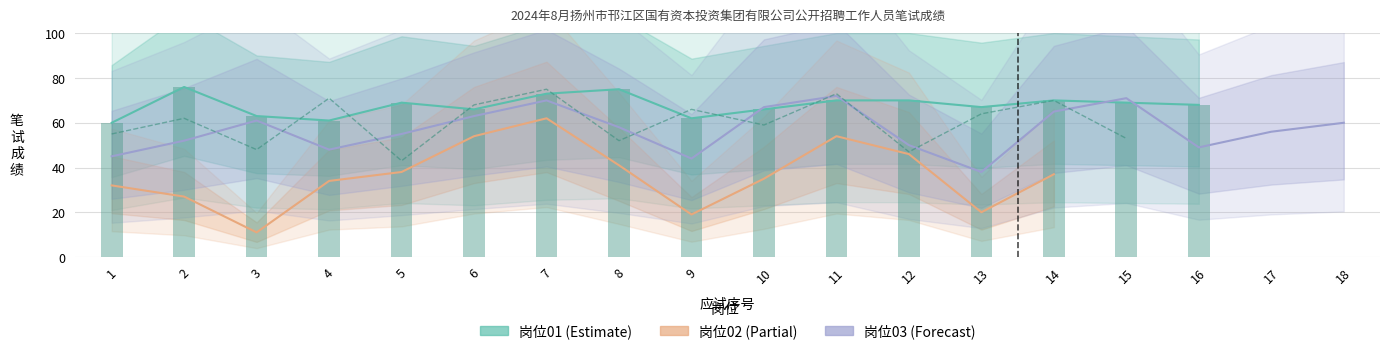

At which label is 岗位03 closest to 55?

5